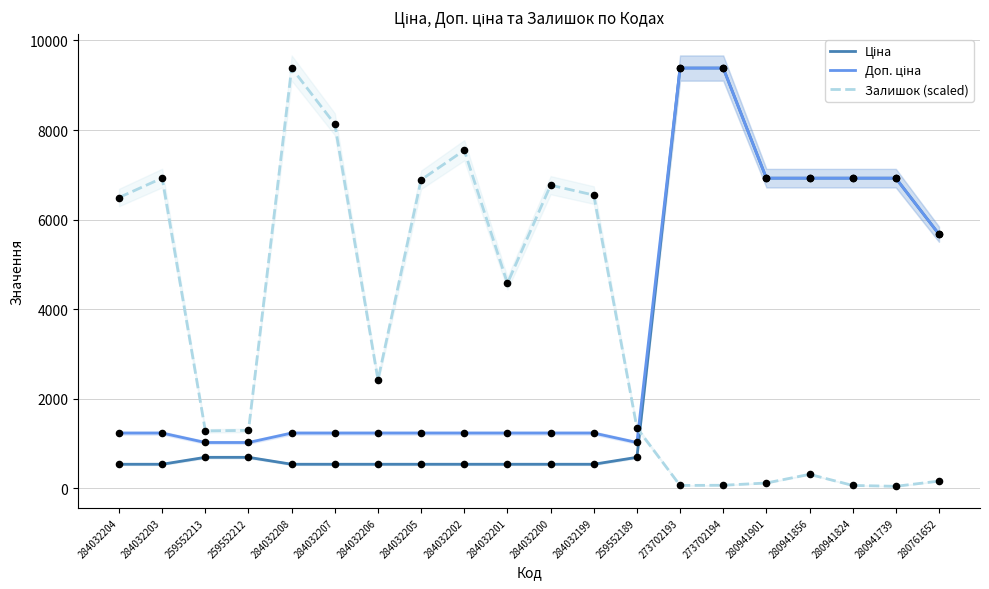

At which category is the sum across all series the highest?

273702194